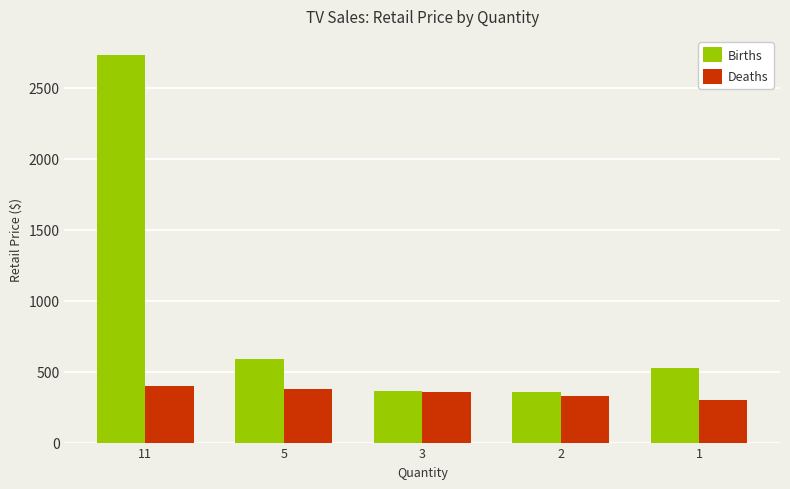

What is the difference between the highest and lowest values at 1?

225.0